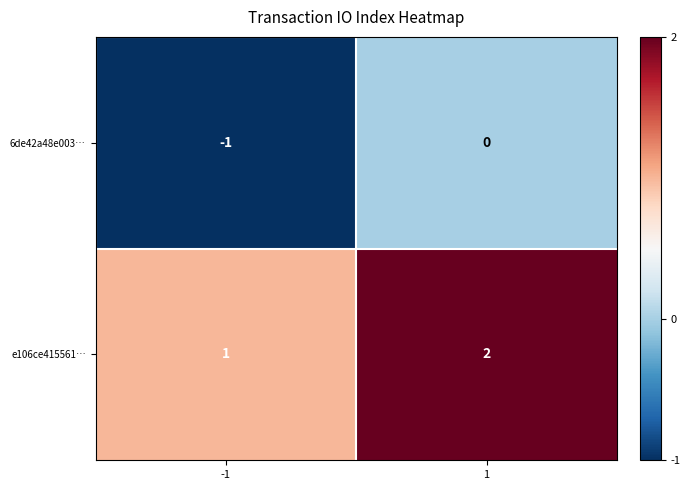

Reading left to right, list all the values displayed in this chart.

6de42a48e003…: -1=-1	1=0
e106ce415561…: -1=1	1=2